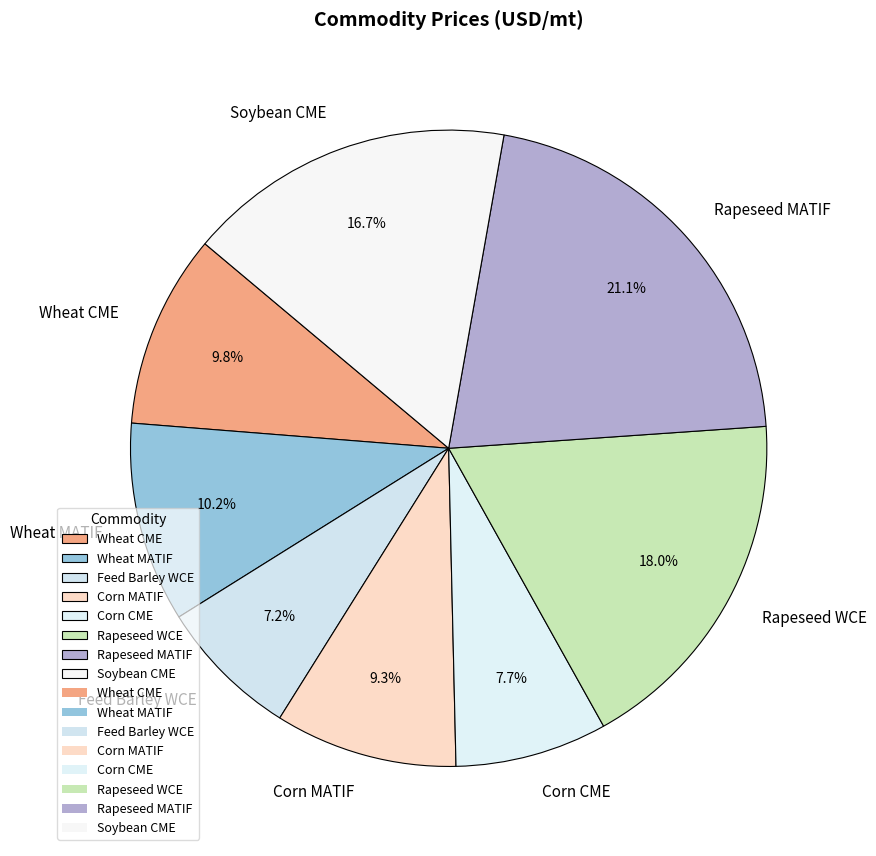

Does Wheat MATIF account for over 50% of the chart?

No